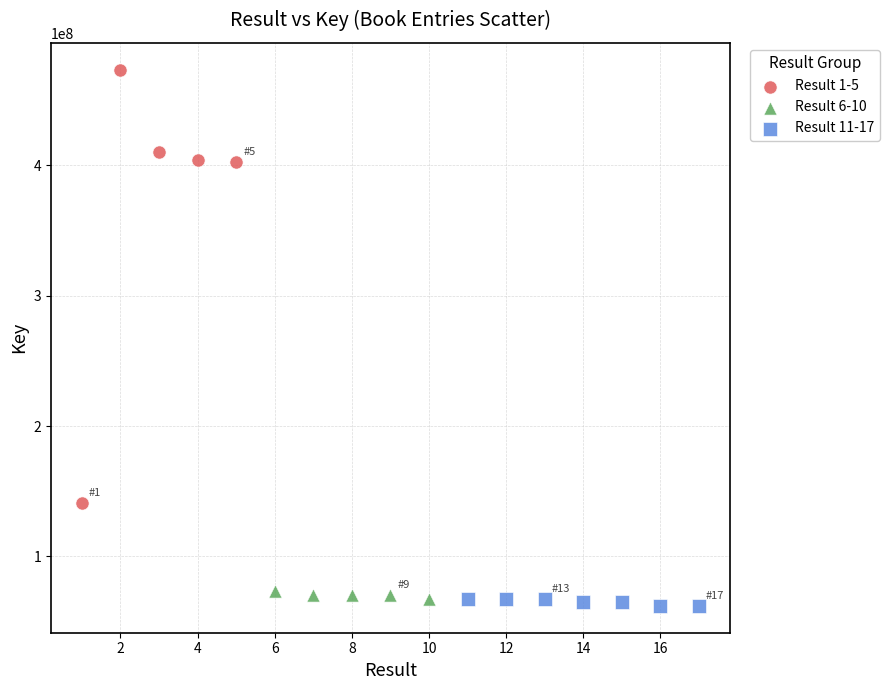

Which series reaches the maximum Y coordinate?

Result 1-5